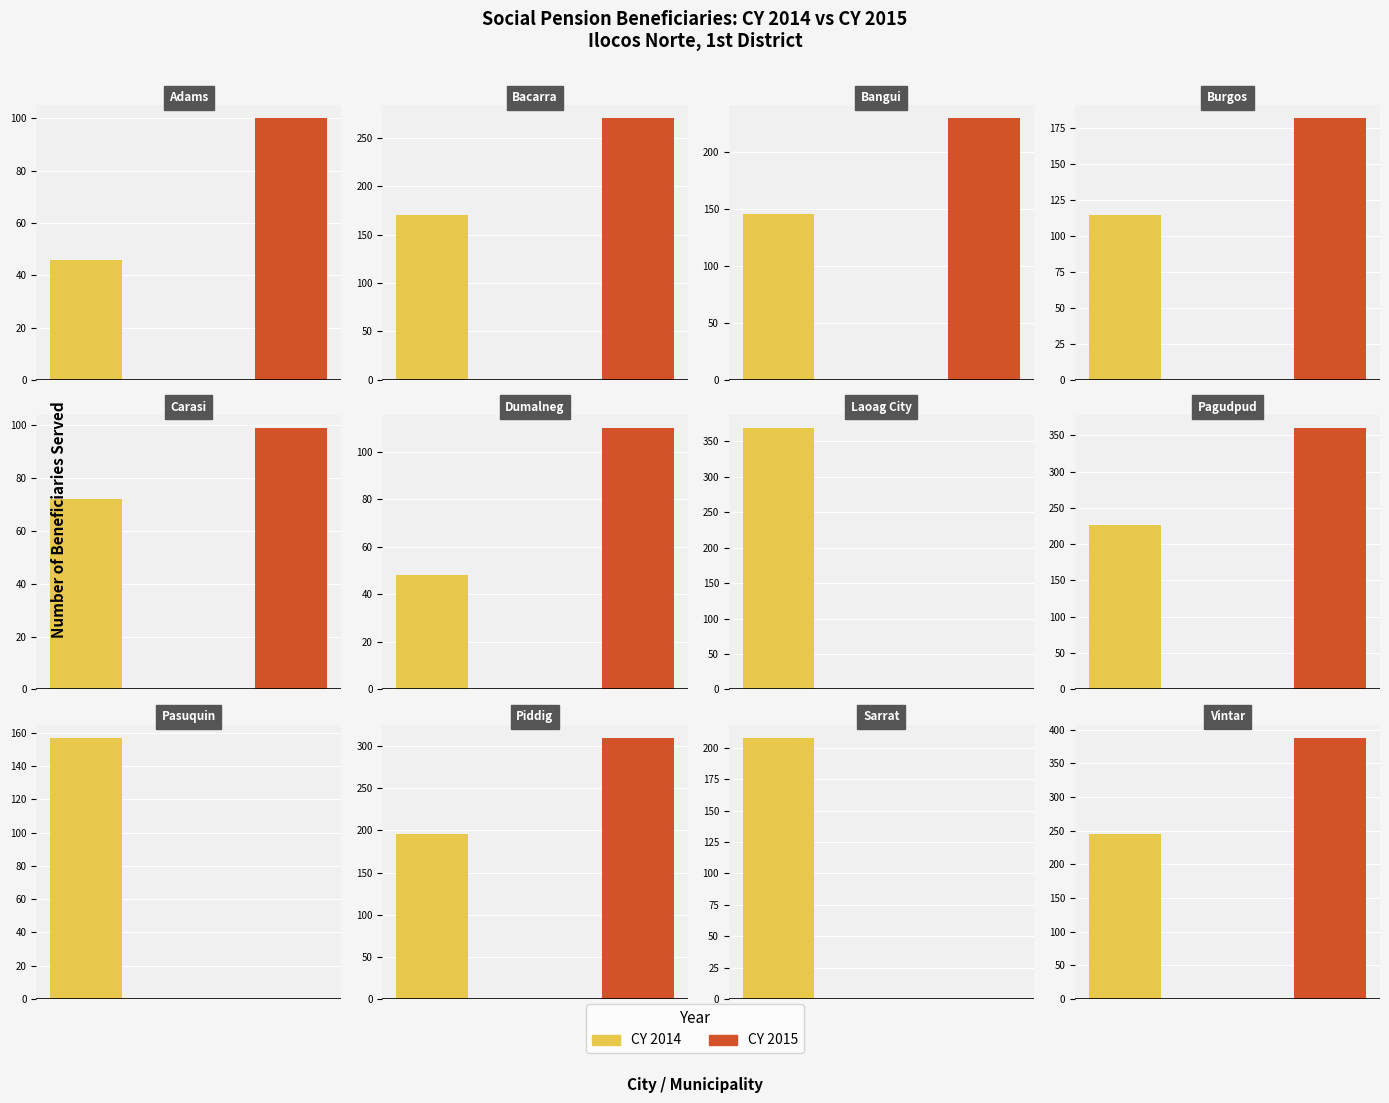

Which series has the largest range (max minus min)?

CY 2015